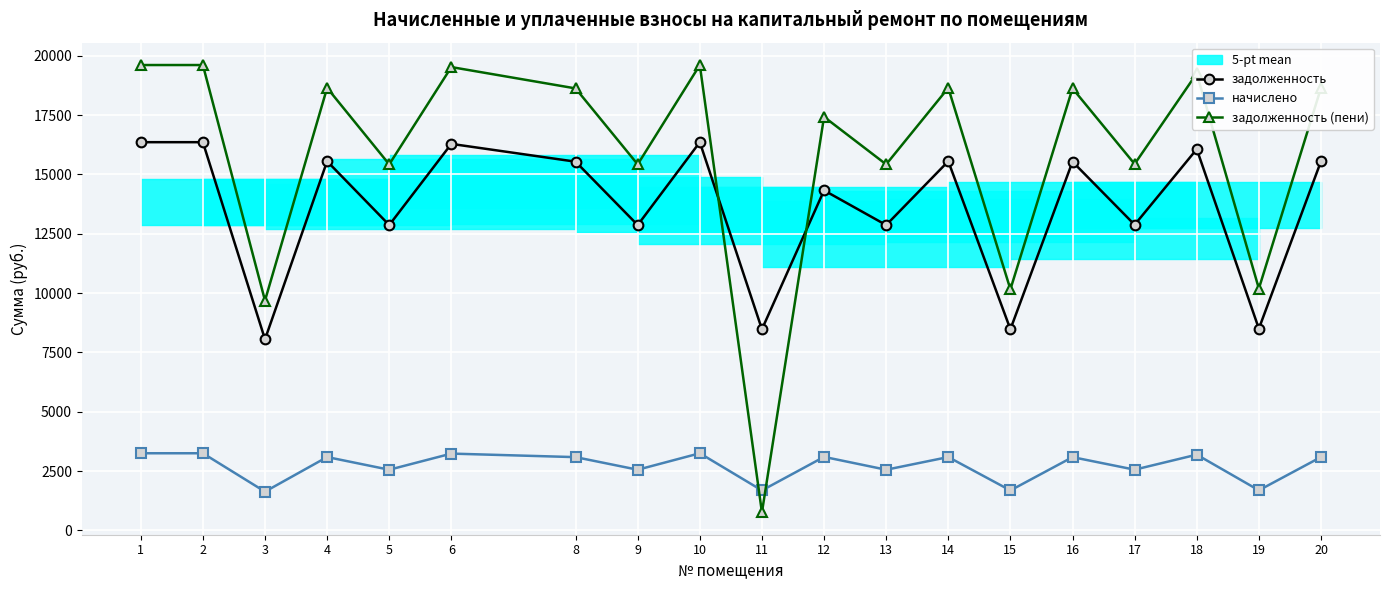

How many values in the начислено series exceed 3087?

11